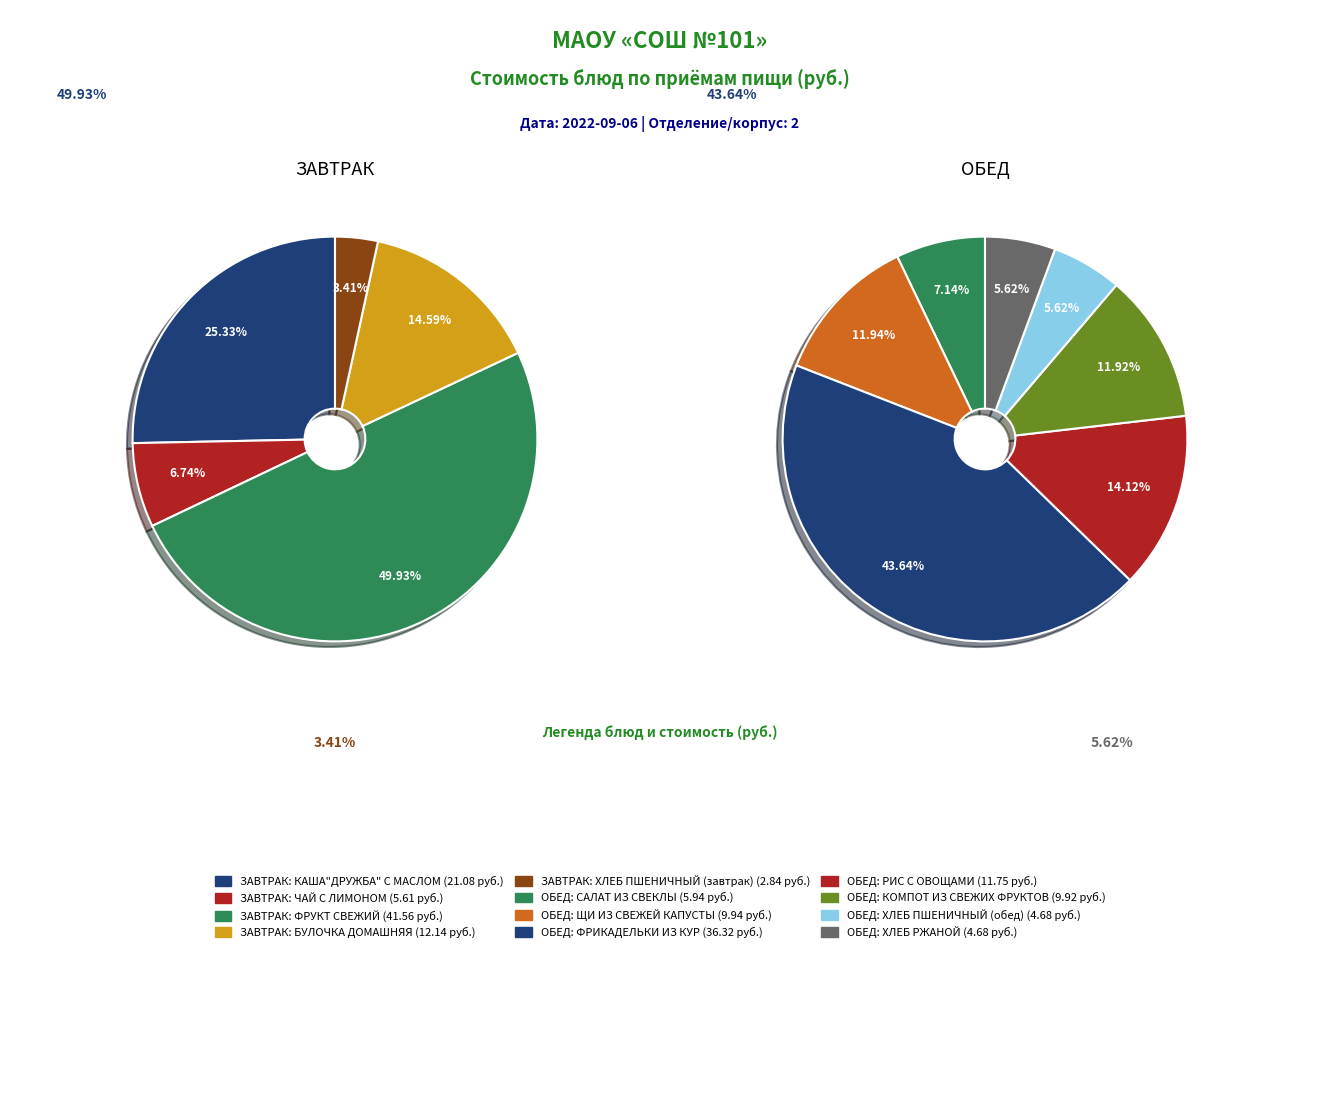

Is it true that ФРУКТ СВЕЖИЙ is 12% of the pie?

False